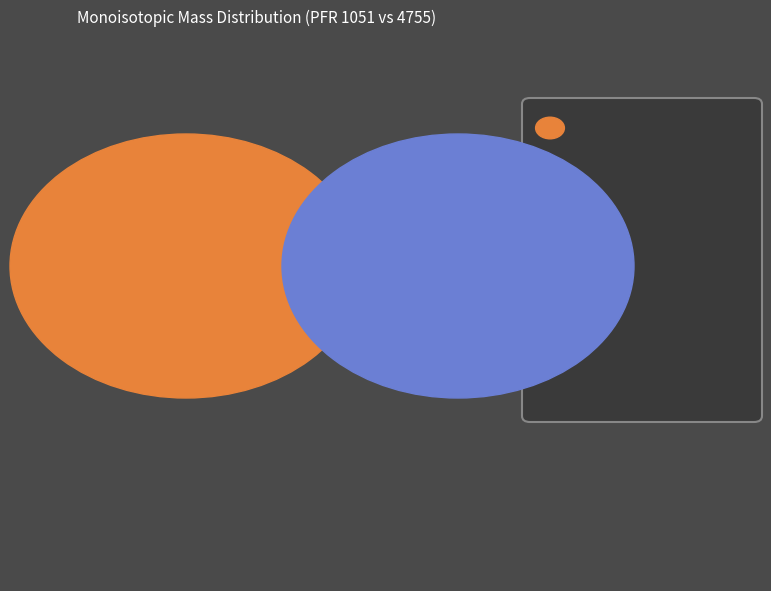

Which category accounts for the majority?

4755